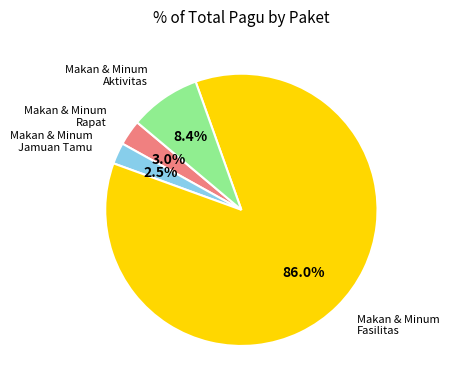

Is there a majority slice in this chart?

Yes